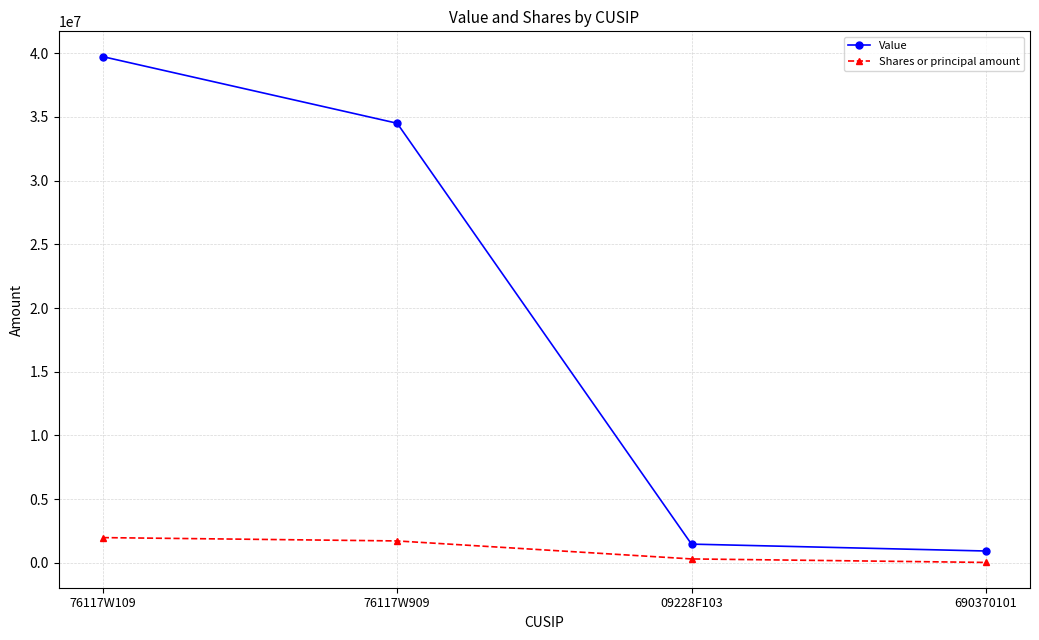

True or false: Shares or principal amount and Value cross at least once.

False